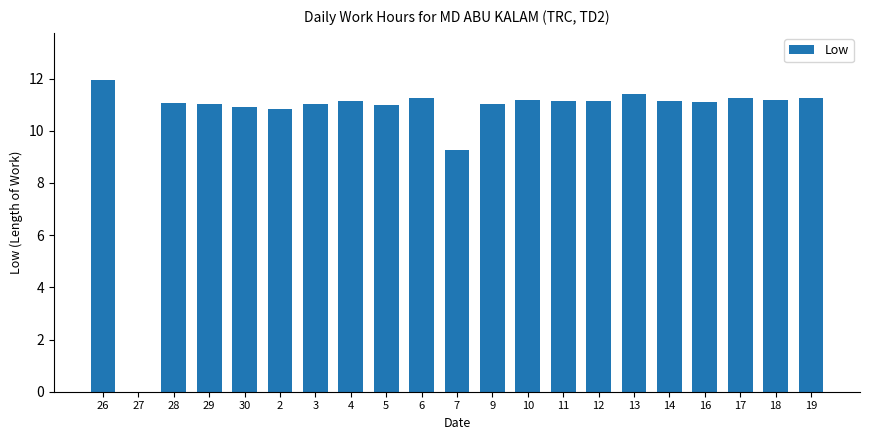

Which has a higher value, 11 or 2?

11